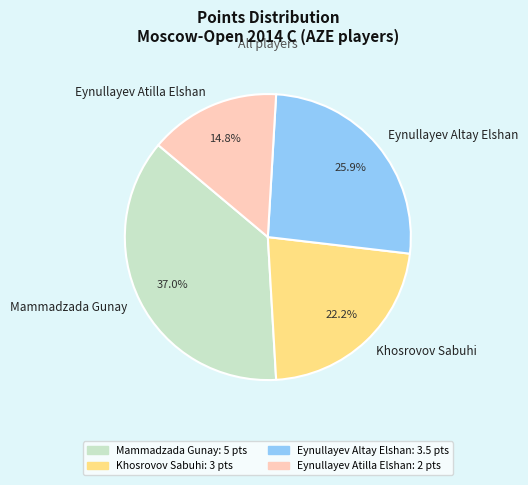

What is the largest slice in the pie chart?

Mammadzada Gunay